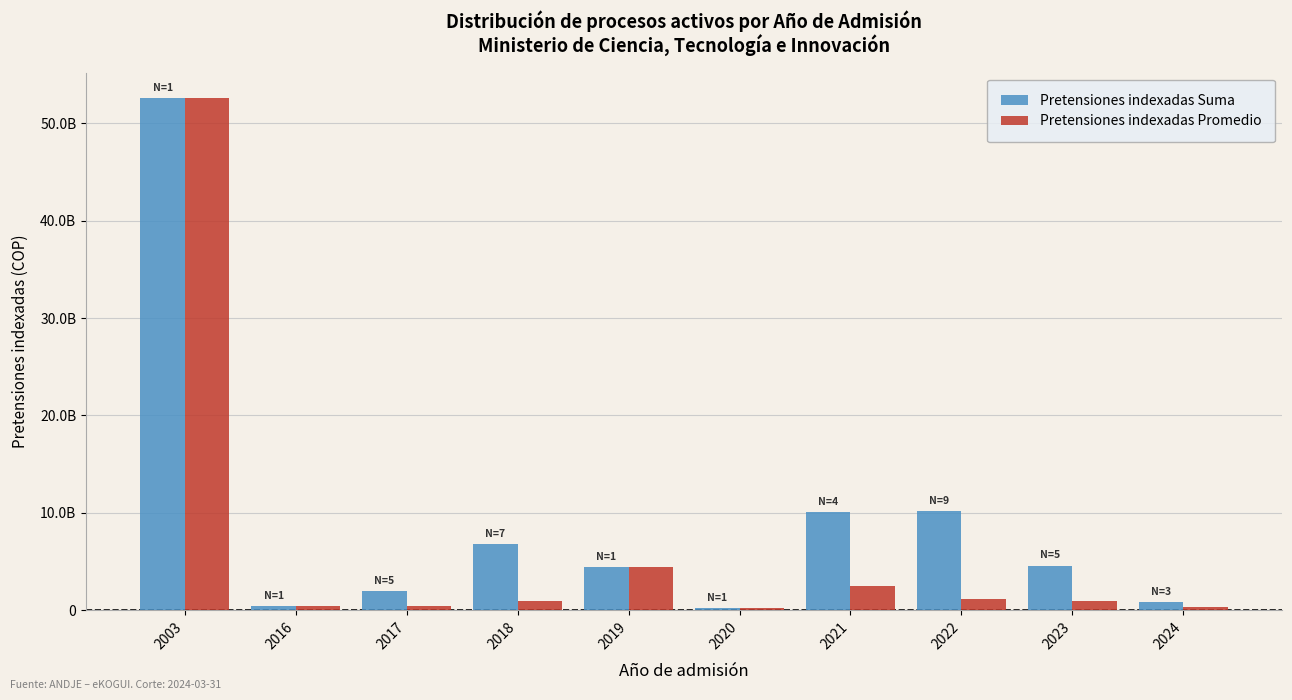

What value does the Pretensiones indexadas Suma series have at 2003?

52551188912.5